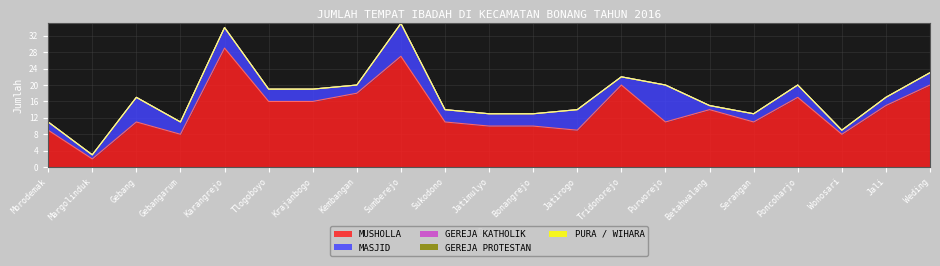

True or false: GEREJA KATHOLIK has more than 0 interior local peaks.

False